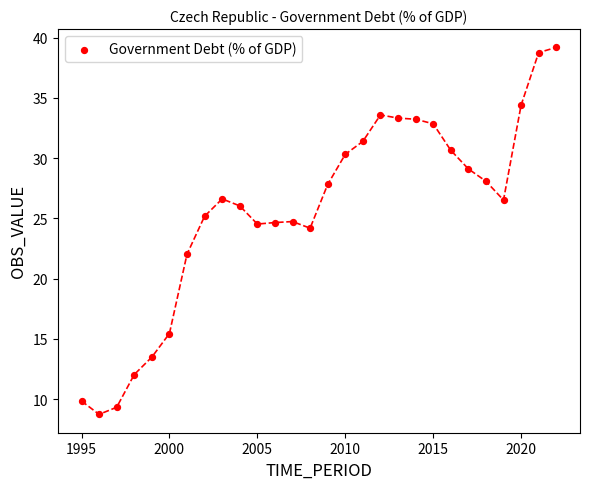

What is the range of X values (max minus min)?

27.0